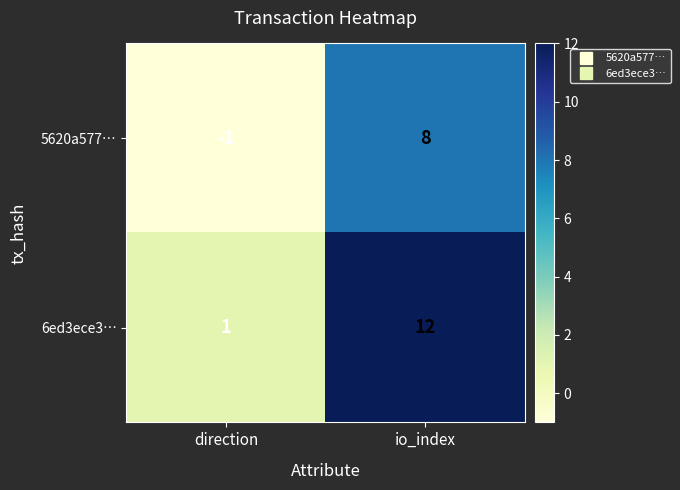

What is the spread (max minus min) of values at direction?

2